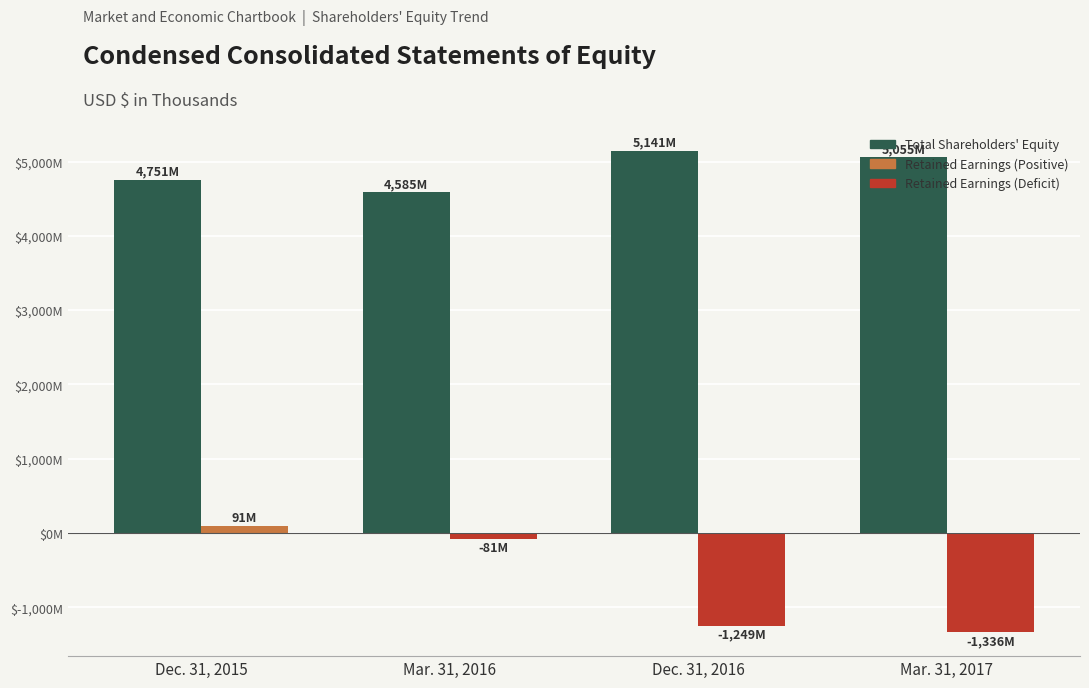

Which series has the largest total across all categories?

Total Shareholders' Equity